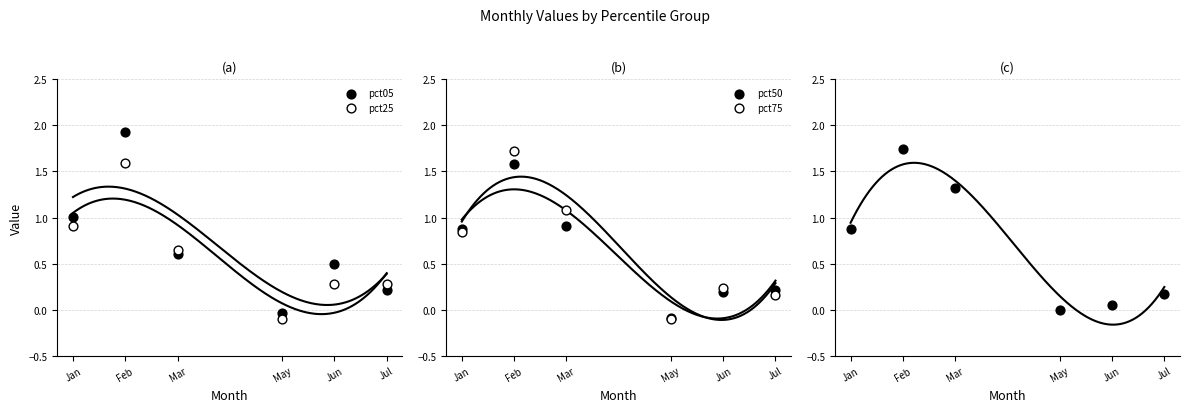

Which series contains the highest Y value?

pct05